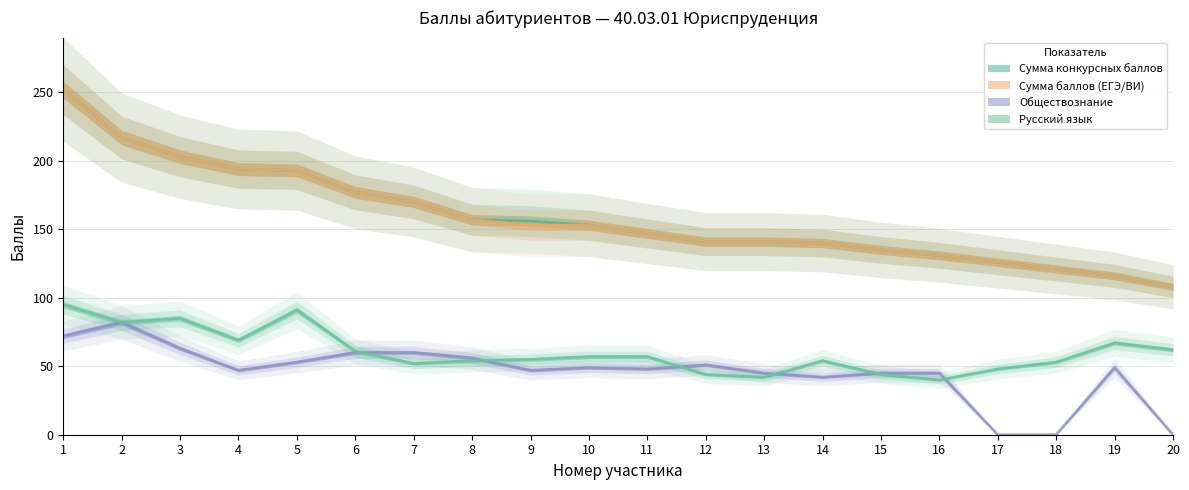

True or false: Обществознание and Сумма конкурсных баллов cross at least once.

False